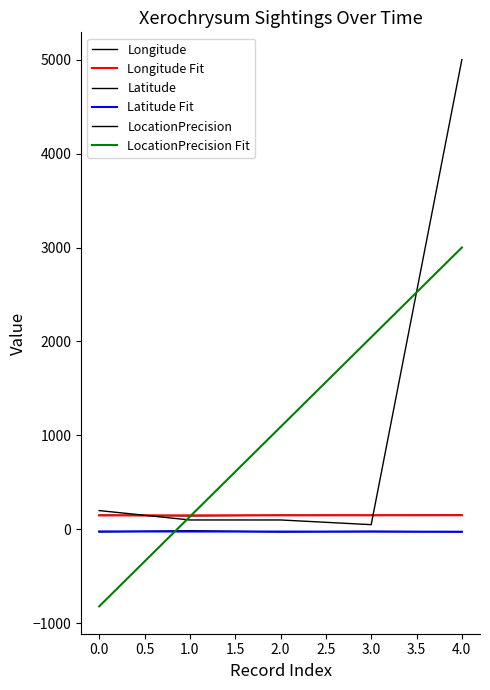

Does the chart display data point markers on the line(s)?

No